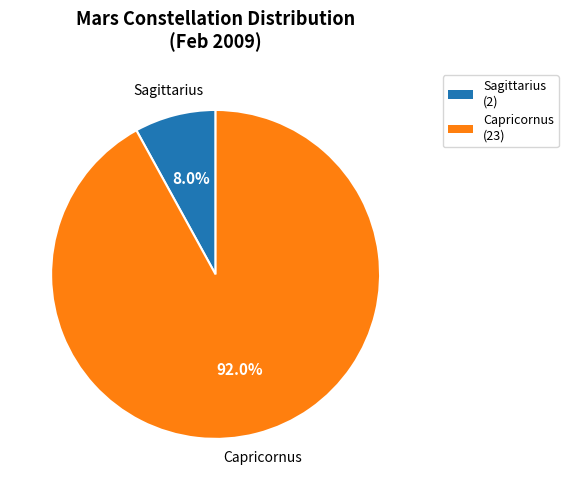

Which category has the smallest portion of the pie?

Sagittarius